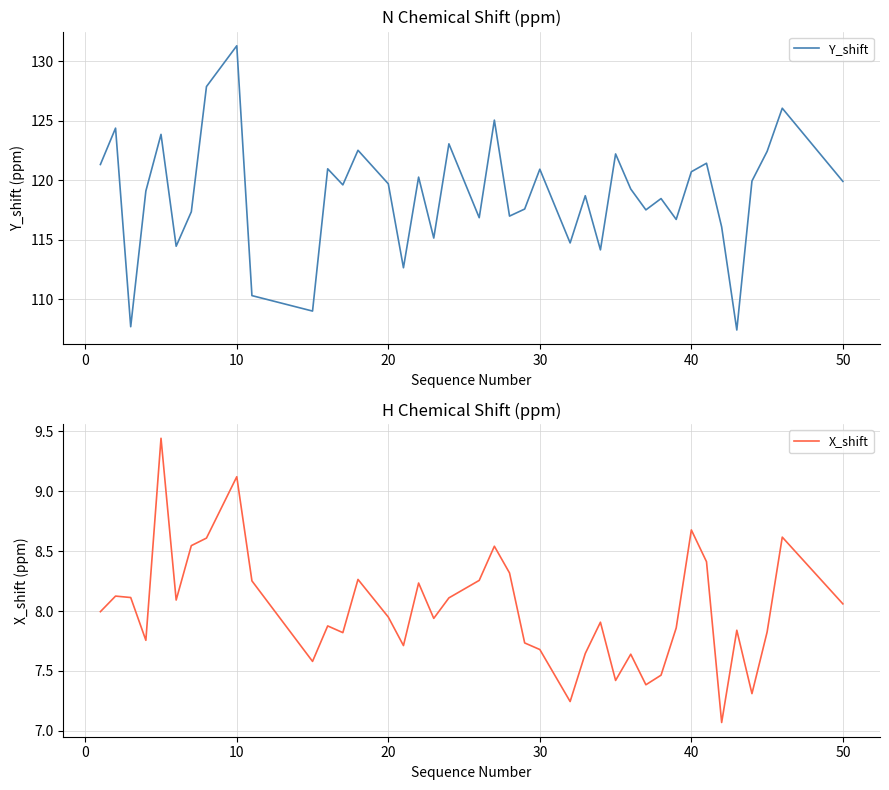

Which category has the highest value in the Y_shift series?

10